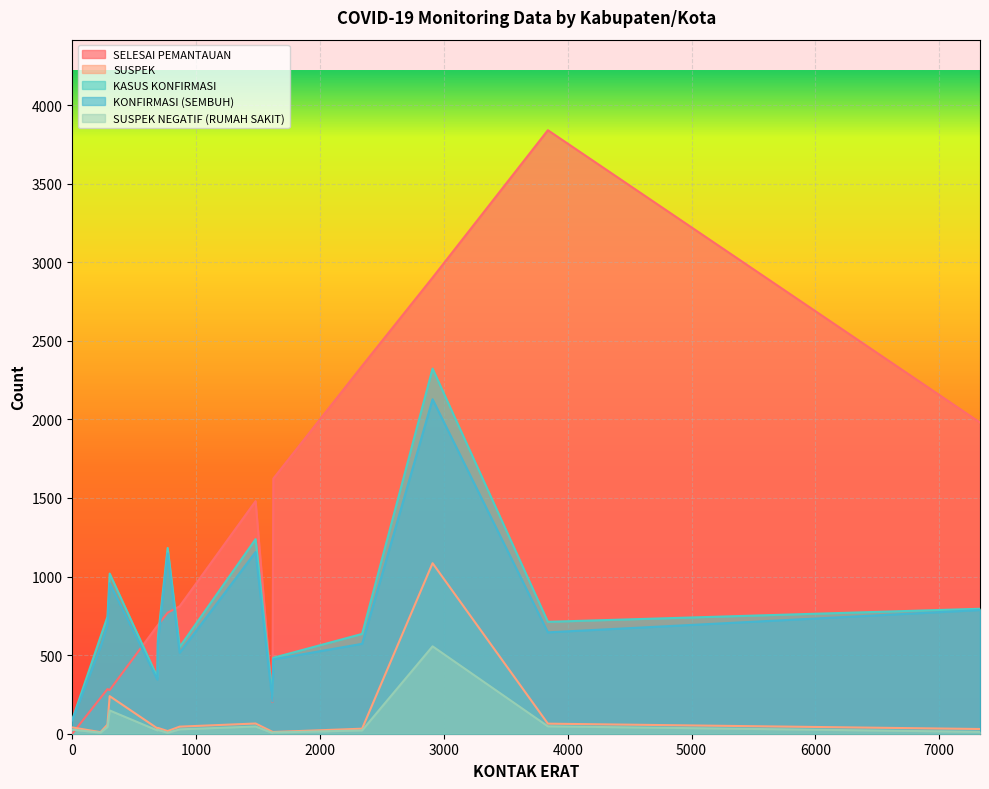

What is the average value of the KONFIRMASI (SEMBUH) series?

722